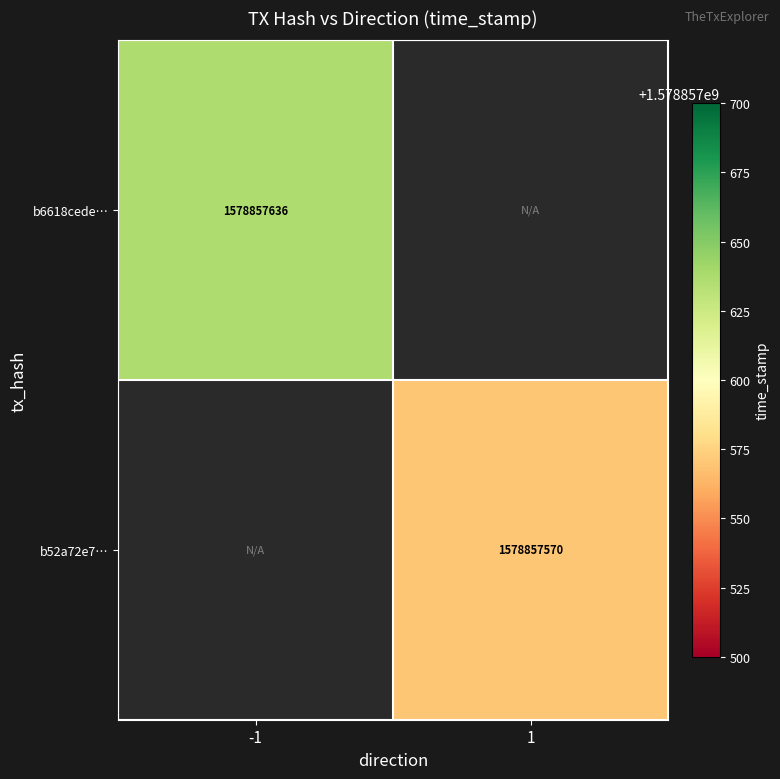

Is the value of b6618cede… at -1 greater than the value of b52a72e7… at 1?

Yes